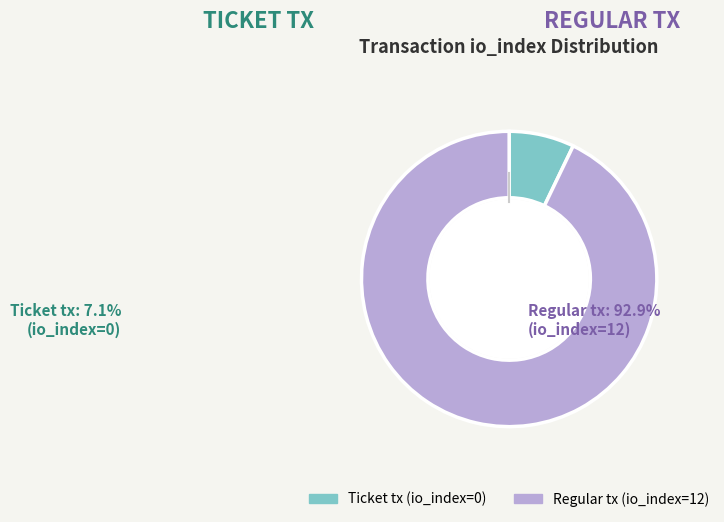

Is it true that Regular tx (io_index=12) is 93% of the pie?

True